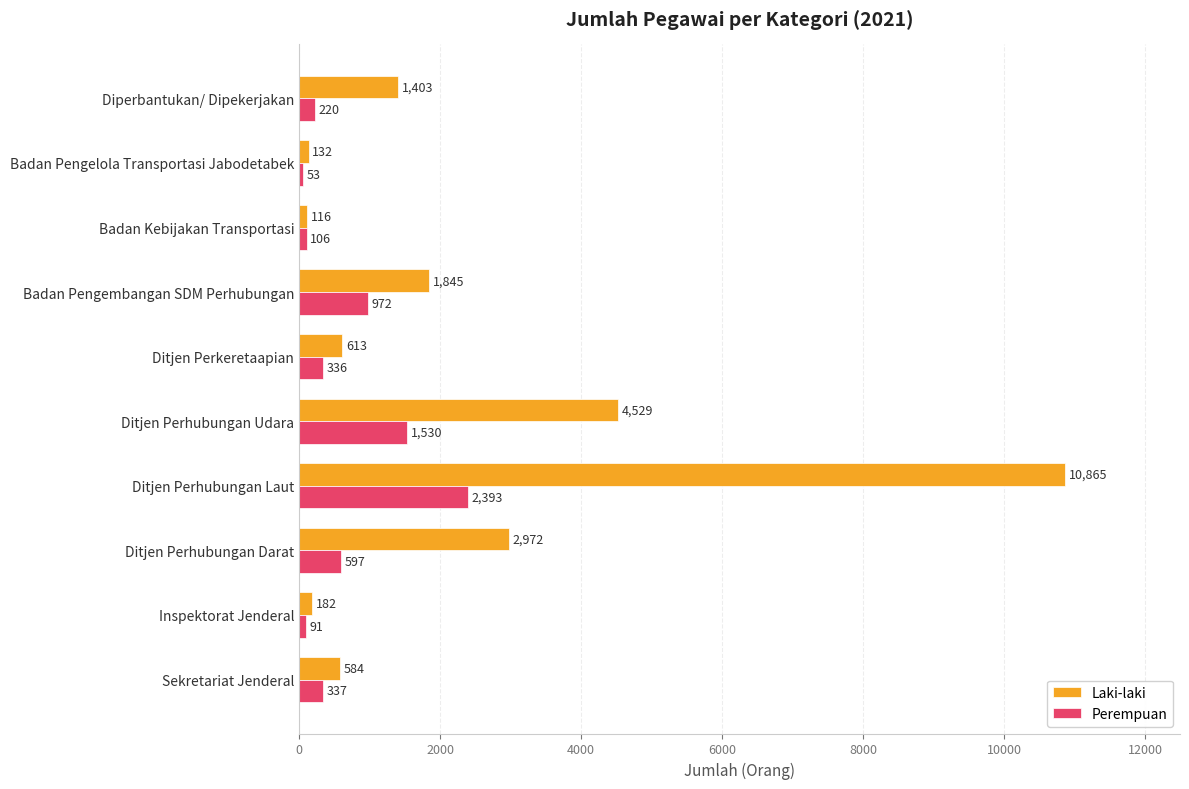

List the labels in order of Laki-laki value, smallest first.

Badan Kebijakan Transportasi, Badan Pengelola Transportasi Jabodetabek, Inspektorat Jenderal, Sekretariat Jenderal, Ditjen Perkeretaapian, Diperbantukan/ Dipekerjakan, Badan Pengembangan SDM Perhubungan, Ditjen Perhubungan Darat, Ditjen Perhubungan Udara, Ditjen Perhubungan Laut